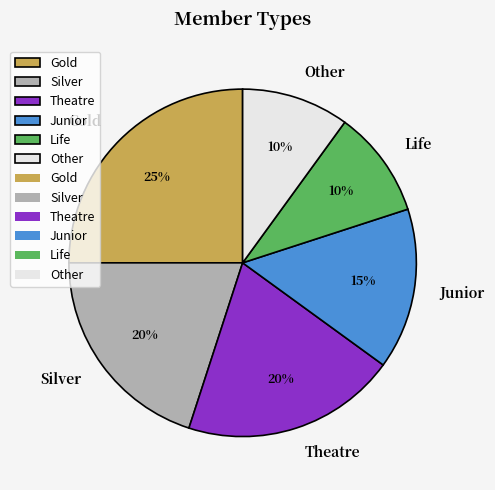

Does Theatre account for over 50% of the chart?

No